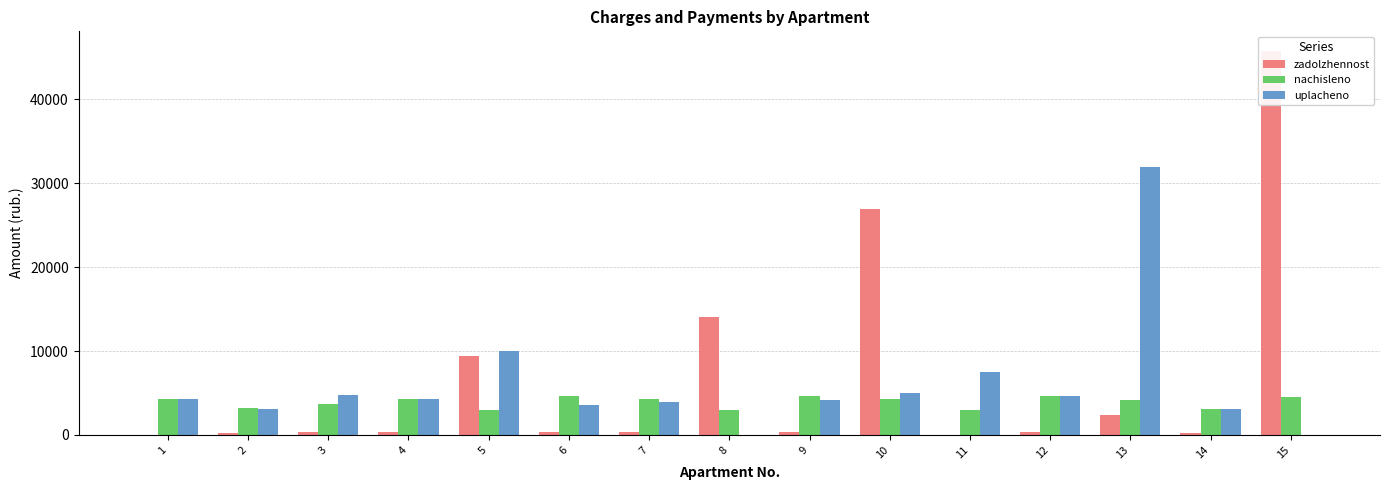

At which label is nachisleno closest to 3811?

3